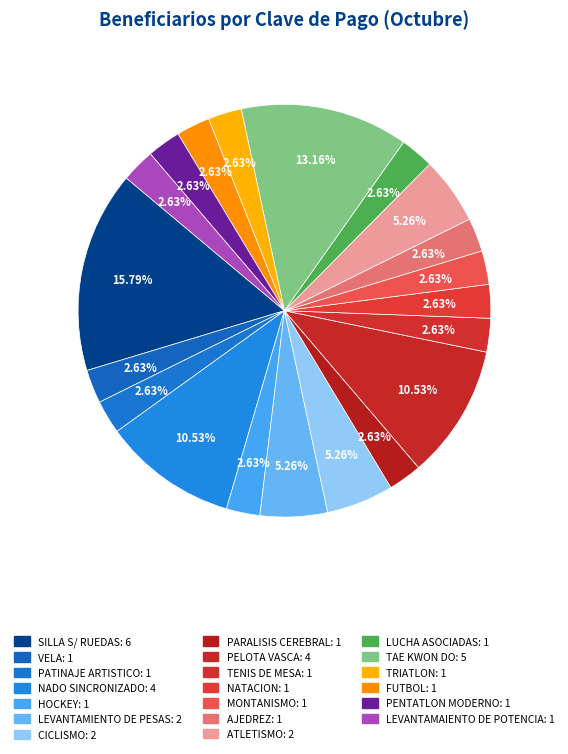

The PARALISIS CEREBRAL slice represents 3% of the pie. True or false?

True